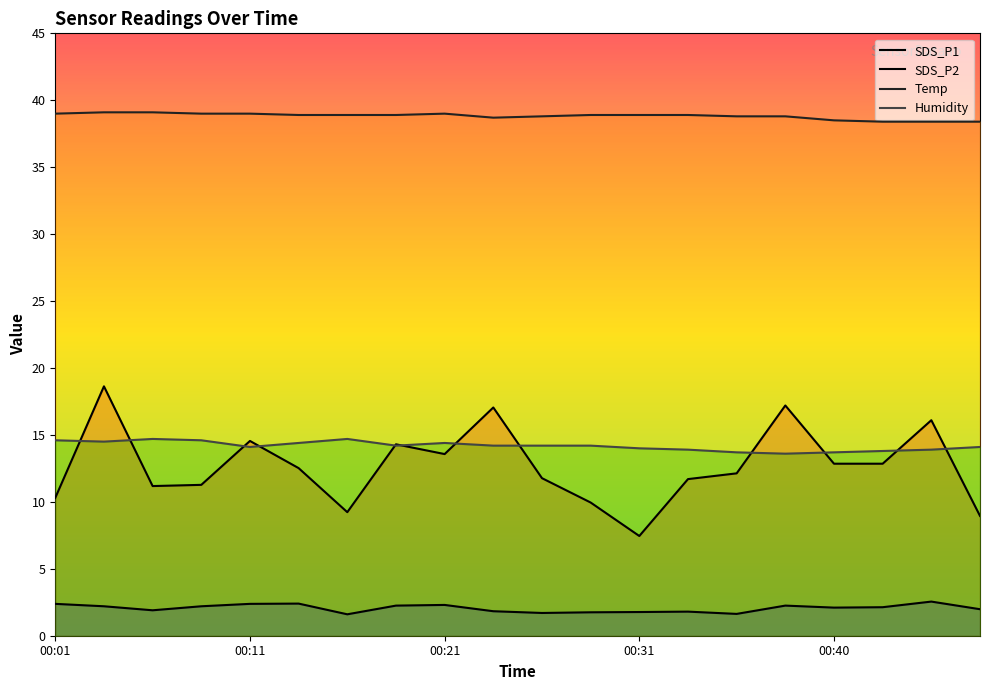

List the series in order of their peak value, highest first.

Temp, SDS_P1, Humidity, SDS_P2